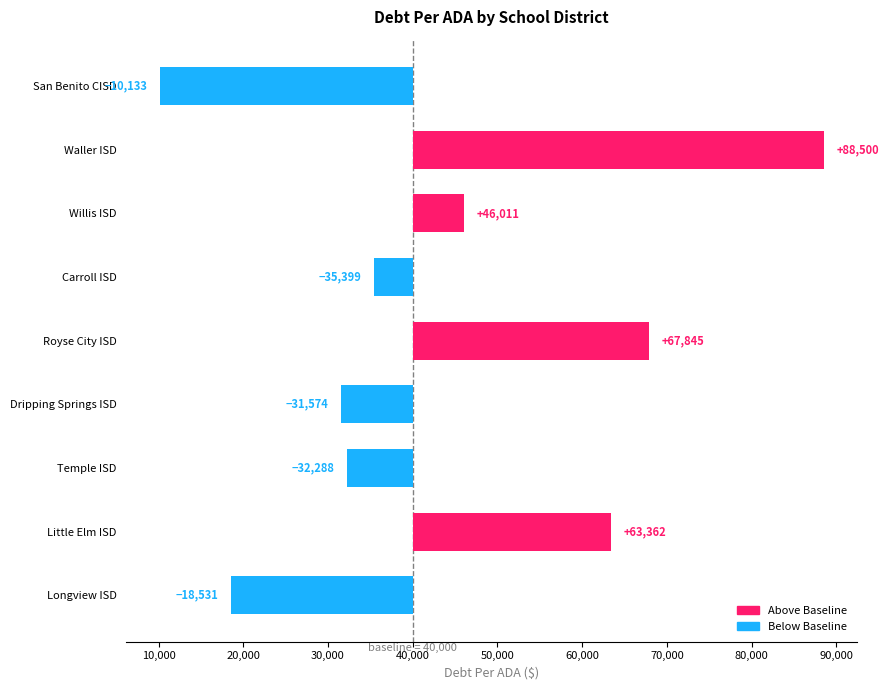

How many bars are there in total?

9